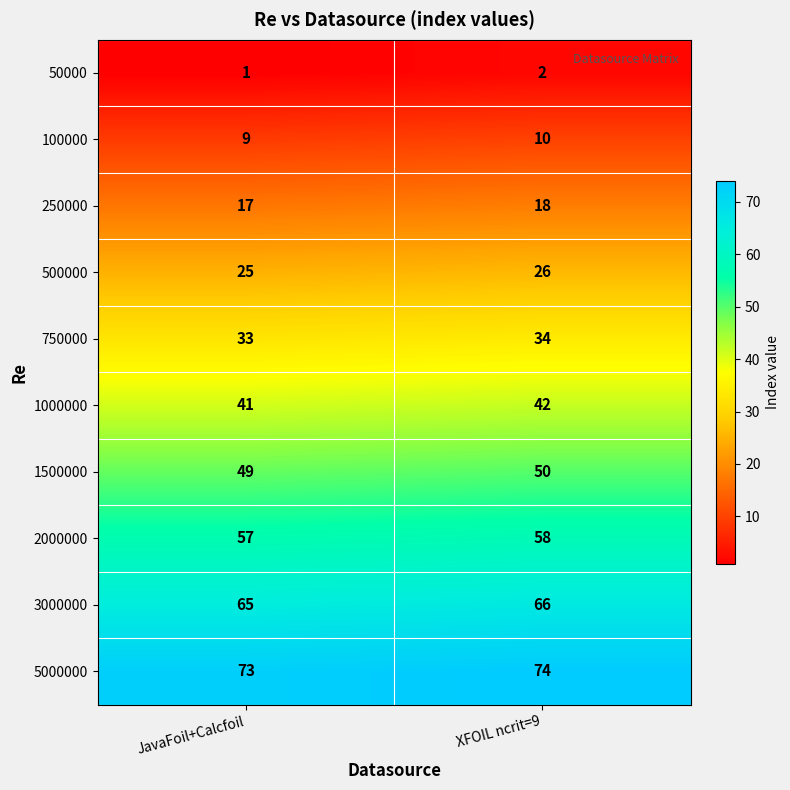

What value does the 2000000 series have at JavaFoil+Calcfoil?

57